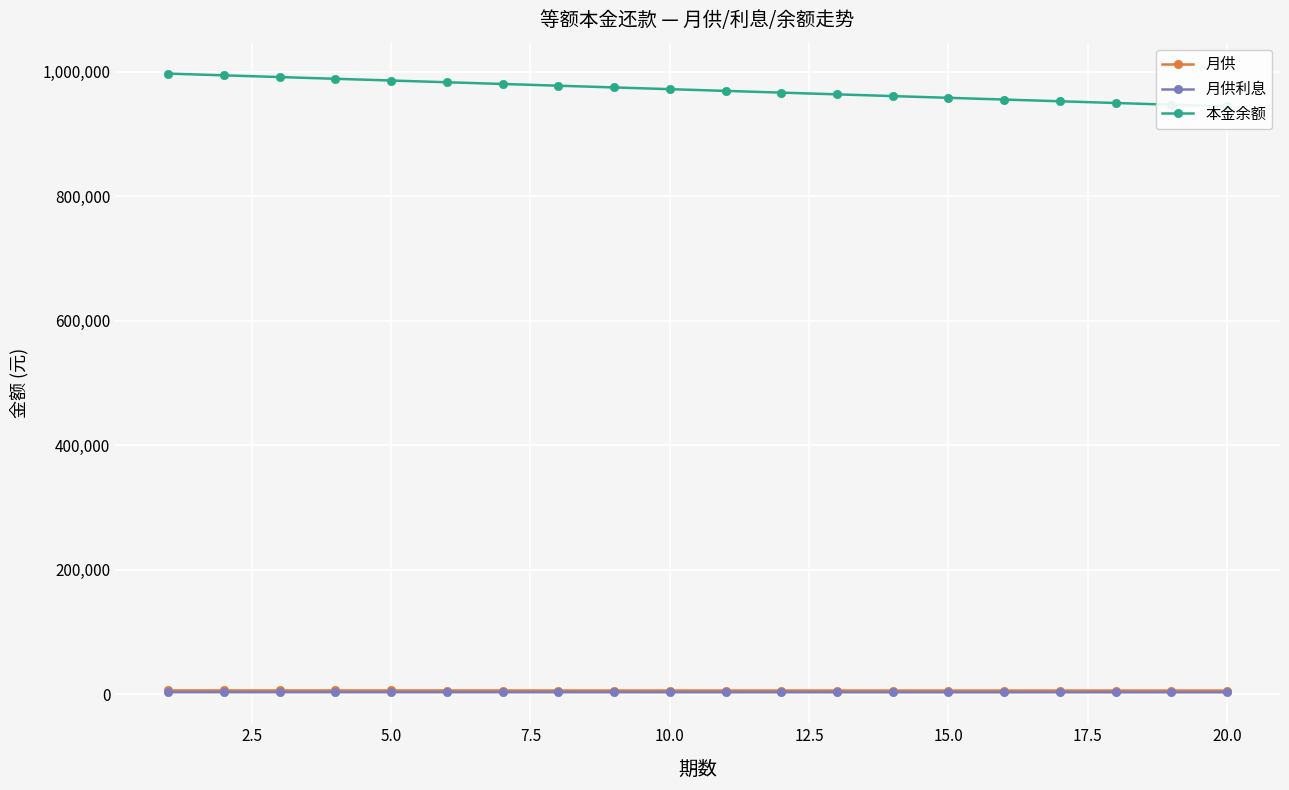

Reading right to left, extract all data points from this chart.

月供: 6093.1	6102.8	6112.5	6122.2	6131.9	6141.7	6151.4	6161.1	6170.8	6180.6	6190.3	6200.0	6209.7	6219.4	6229.2	6238.9	6248.6	6258.3	6268.1	6277.8
月供利息: 3315.3	3325.0	3334.7	3344.4	3354.2	3363.9	3373.6	3383.3	3393.1	3402.8	3412.5	3422.2	3431.9	3441.7	3451.4	3461.1	3470.8	3480.6	3490.3	3500.0
本金余额: 944444.4	947222.2	950000.0	952777.7	955555.5	958333.3	961111.1	963888.9	966666.6	969444.4	972222.2	975000.0	977777.8	980555.5	983333.3	986111.1	988888.9	991666.7	994444.4	997222.2